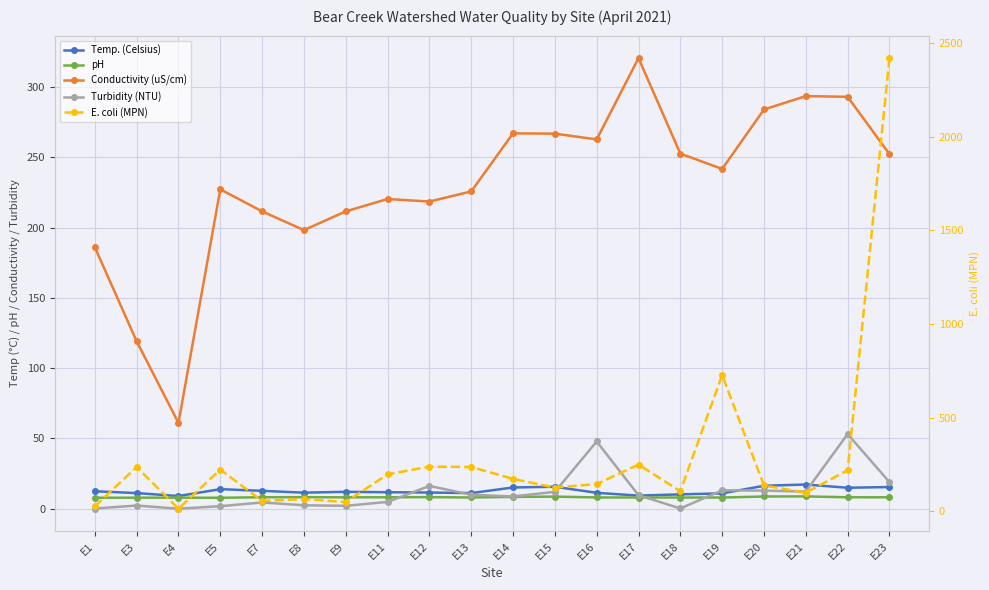

What is the value of the E. coli (MPN) point at the 13th from the left?

145.0